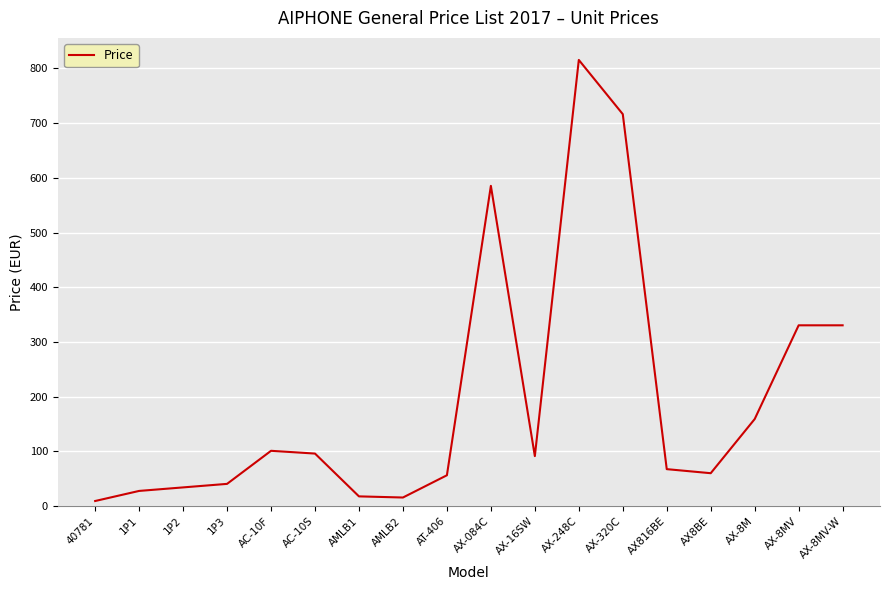

What is the difference between the maximum and minimum values?

806.3